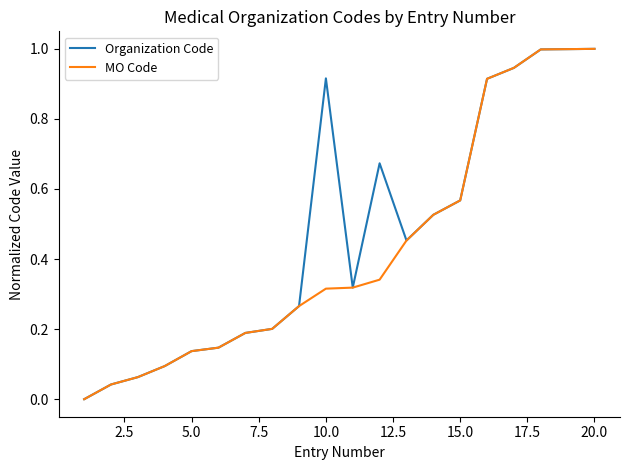

What is the highest value of the MO Code series?

1.0